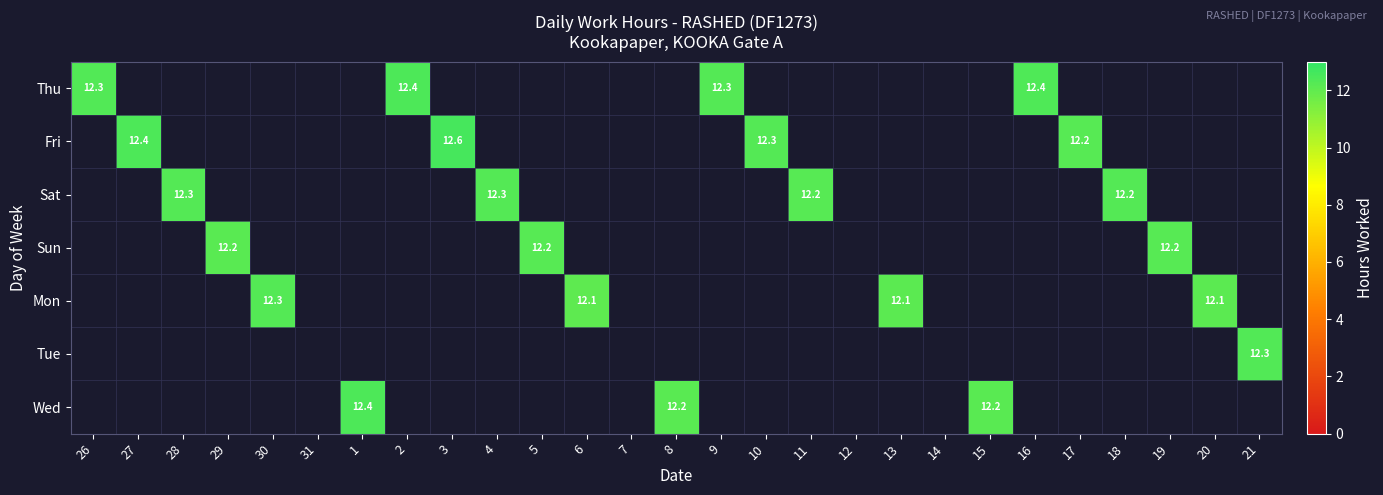

The Sun series shows 16.8 at 29. True or false?

False